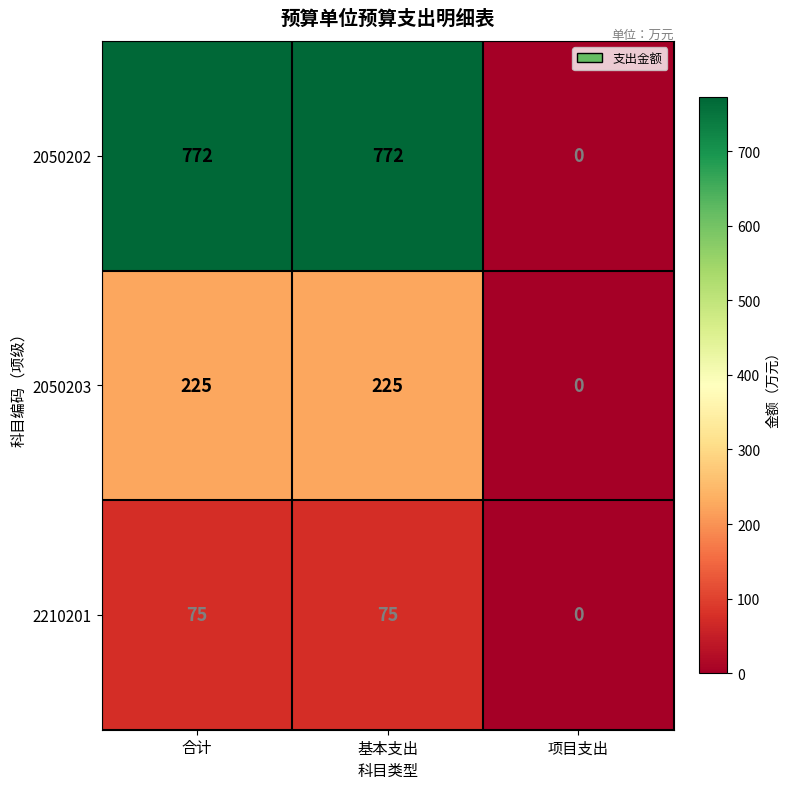

Reading left to right, transcribe all the data shown in this chart.

2050202: 合计=772	基本支出=772	项目支出=0
2050203: 合计=225	基本支出=225	项目支出=0
2210201: 合计=75	基本支出=75	项目支出=0